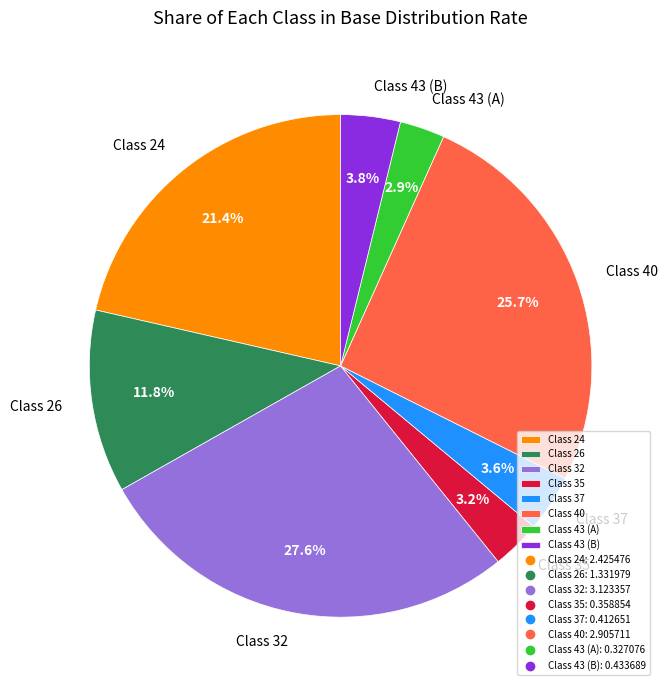

What is the ratio of the value at Class 26 to the value at Class 43 (A)?

4.1